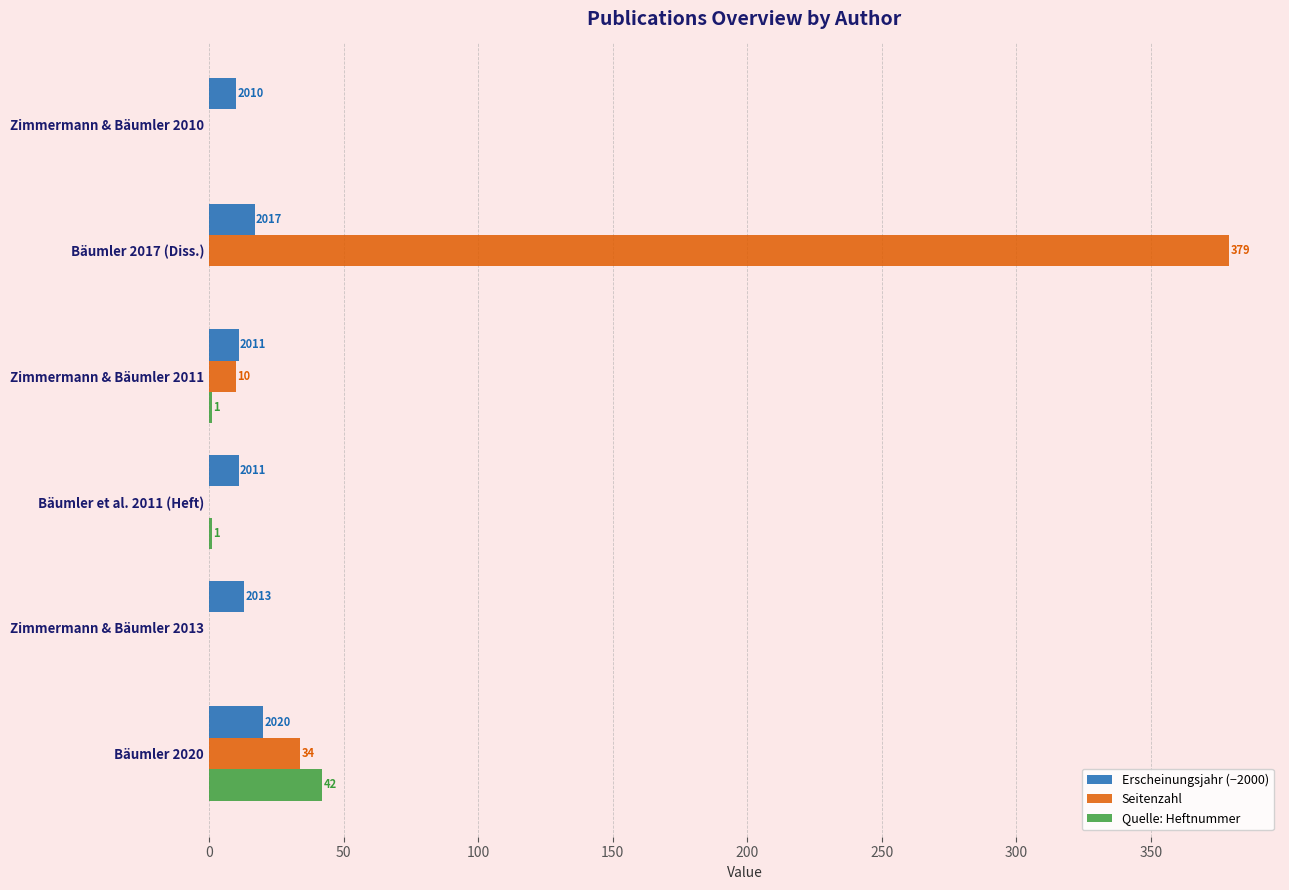

What are all the series names shown in the legend?

Erscheinungsjahr (−2000), Seitenzahl, Quelle: Heftnummer